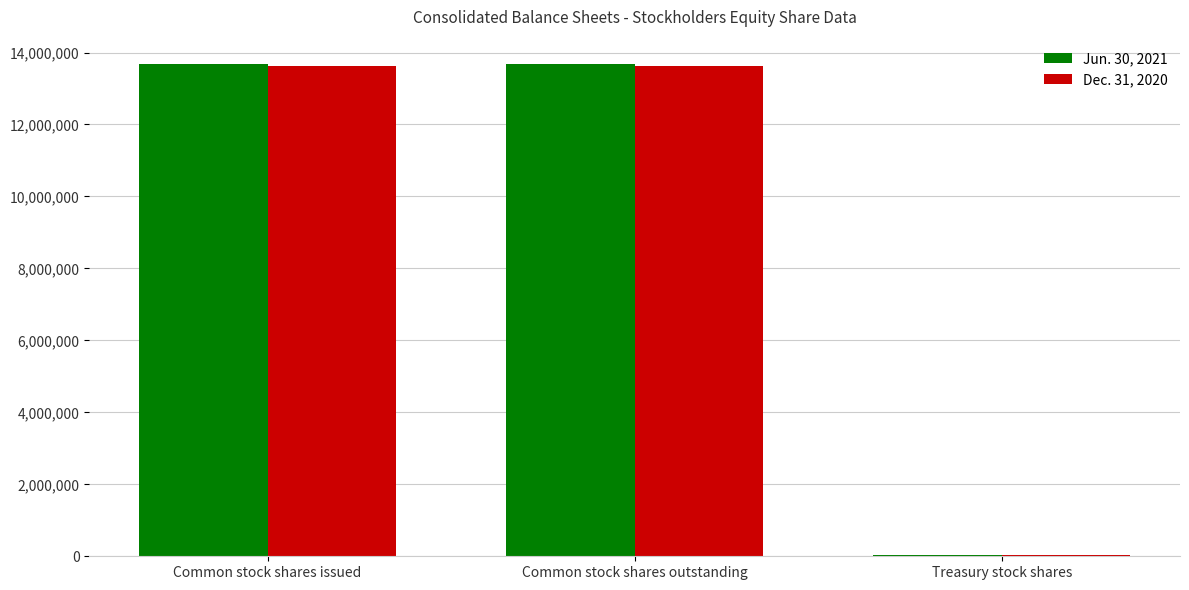

What is the greatest value displayed?

13673166